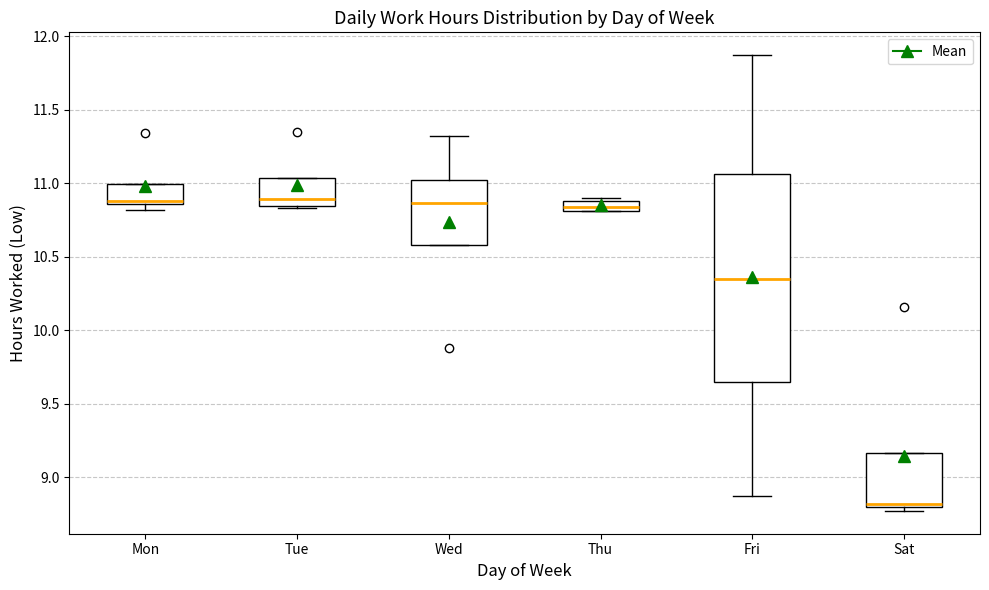

Which box's median line is the lowest?

Sat